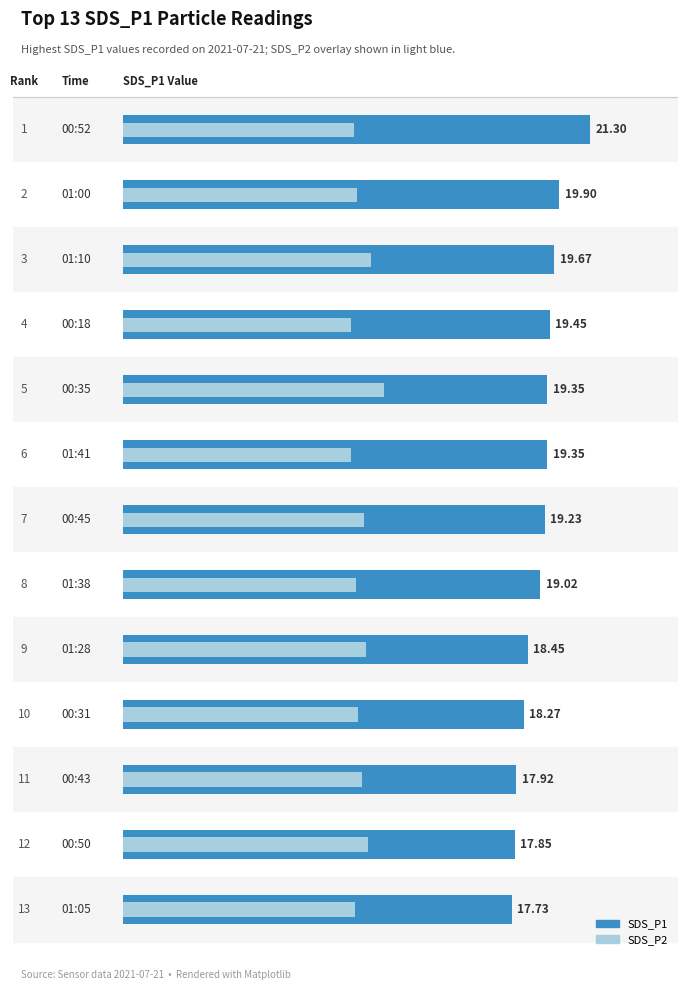

Rank the series at 12 from highest to lowest value.

SDS_P1, SDS_P2